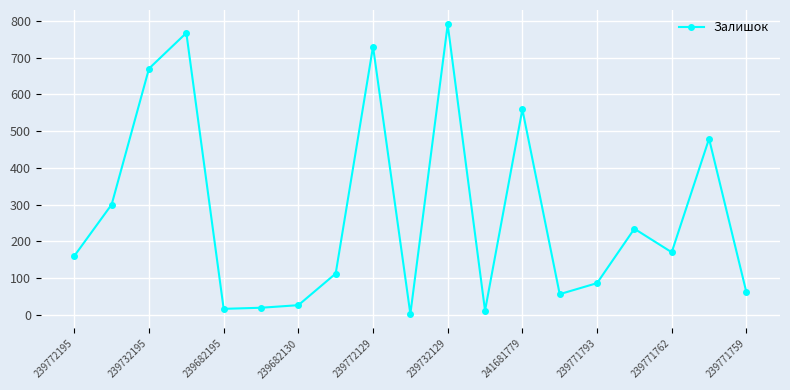

What is the difference between the second highest and second lowest values?

756